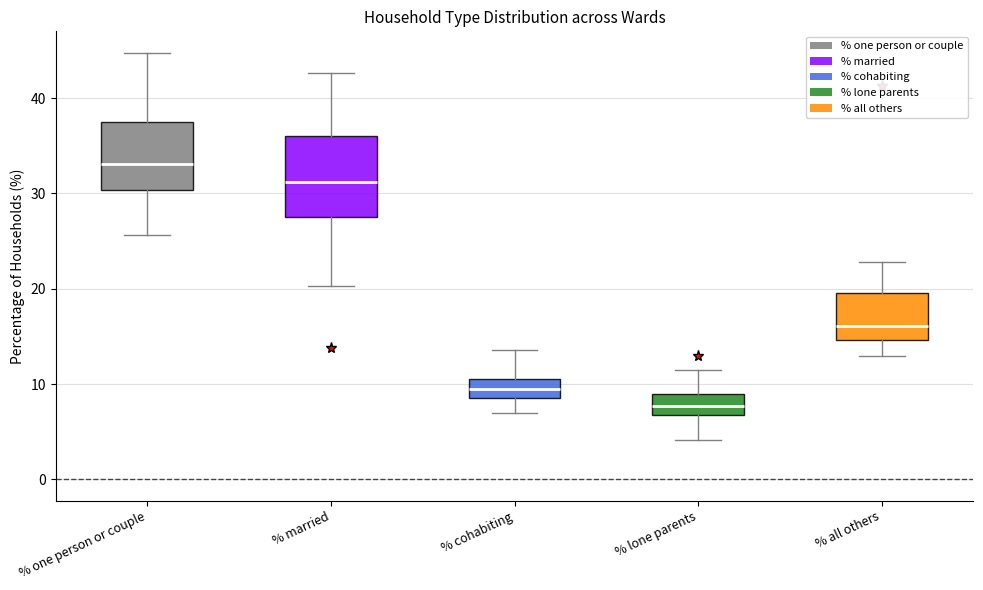

Reading left to right, transcribe this box plot: for each box, give where its median line is, the range the box spans, and where its two whiskers end, as read against the y-axis. The values are not printed on the chart, so give them approximately, as read against the axis.

% one person or couple: median 33, box 30 to 37, whiskers 26 to 45
% married: median 31, box 28 to 36, whiskers 20 to 43
% cohabiting: median 9, box 8 to 11, whiskers 7 to 14
% lone parents: median 8, box 7 to 9, whiskers 4 to 11
% all others: median 16, box 15 to 20, whiskers 13 to 23